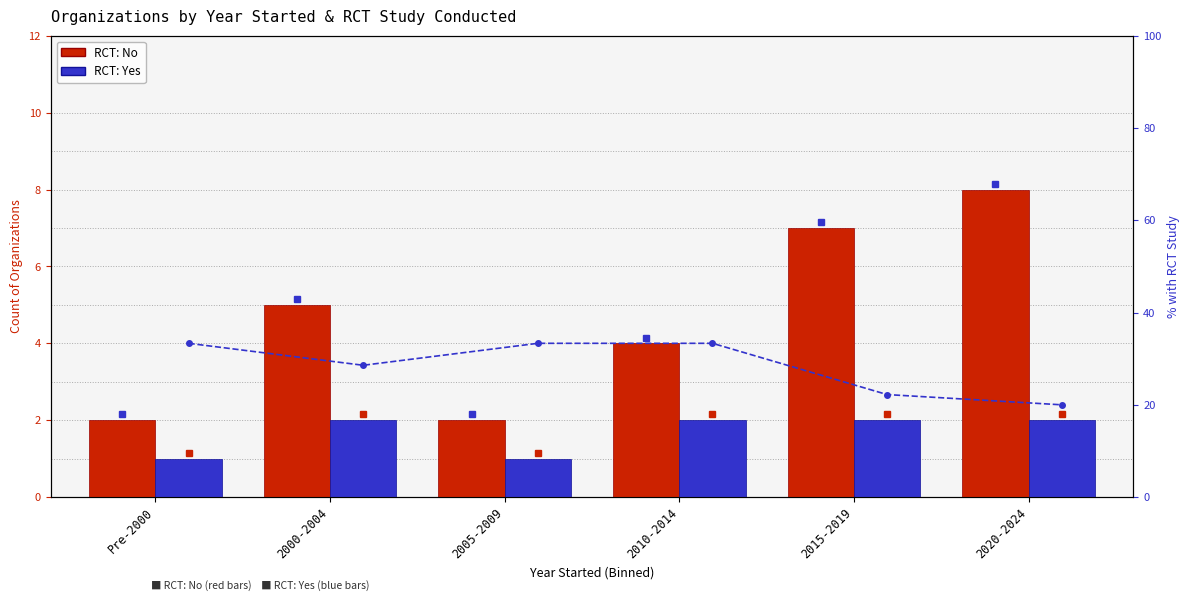

What is the difference between the maximum and minimum values in the % RCT Yes series?

13.3